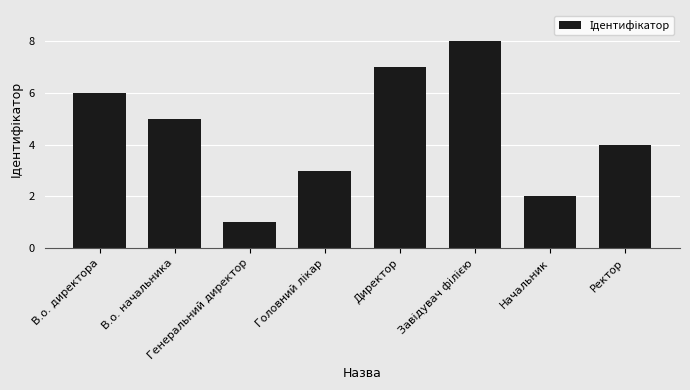

What is the label of the 5th bar from the left?

Директор